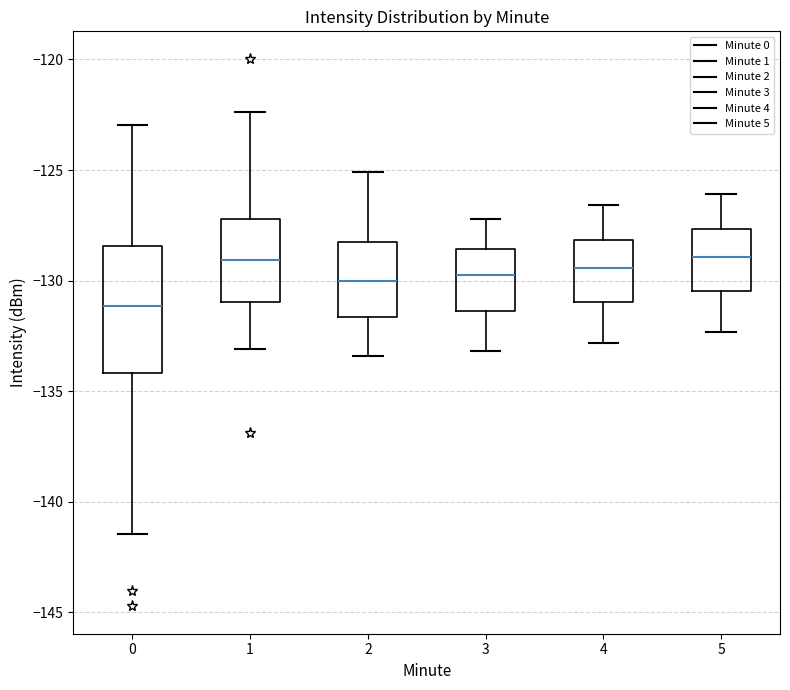

Reading left to right, transcribe this box plot: for each box, give where its median line is, the range the box spans, and where its two whiskers end, as read against the y-axis. The values are not printed on the chart, so give them approximately, as read against the axis.

0: median -131.0, box -134.0 to -128.5, whiskers -141.5 to -123.0
1: median -129.0, box -131.0 to -127.0, whiskers -133.0 to -122.5
2: median -130.0, box -131.5 to -128.0, whiskers -133.5 to -125.0
3: median -129.5, box -131.5 to -128.5, whiskers -133.0 to -127.0
4: median -129.5, box -131.0 to -128.0, whiskers -133.0 to -126.5
5: median -129.0, box -130.5 to -127.5, whiskers -132.5 to -126.0